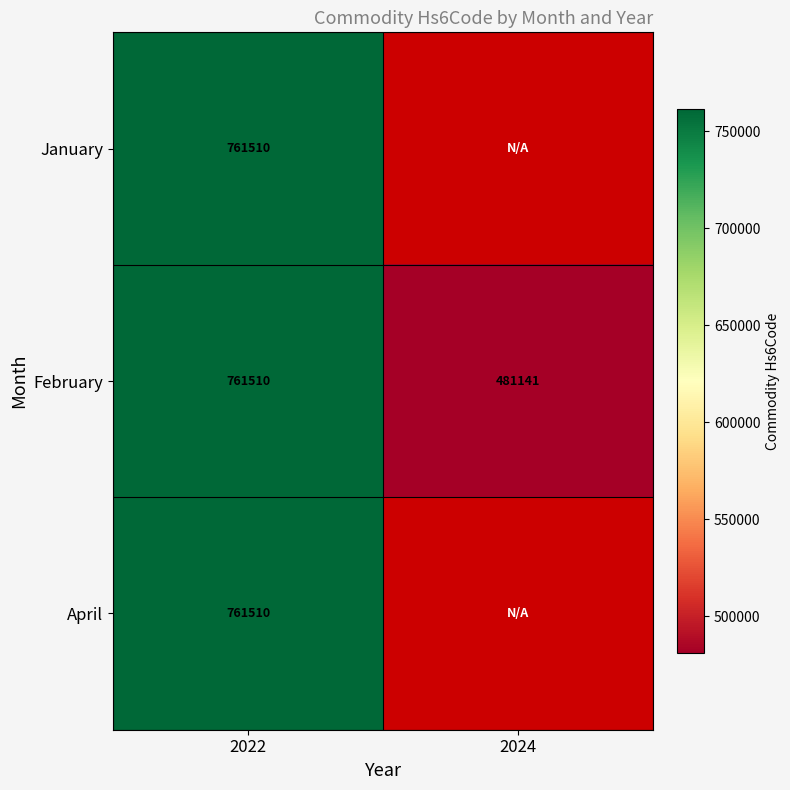

The April series shows 761510 at 2022. True or false?

True